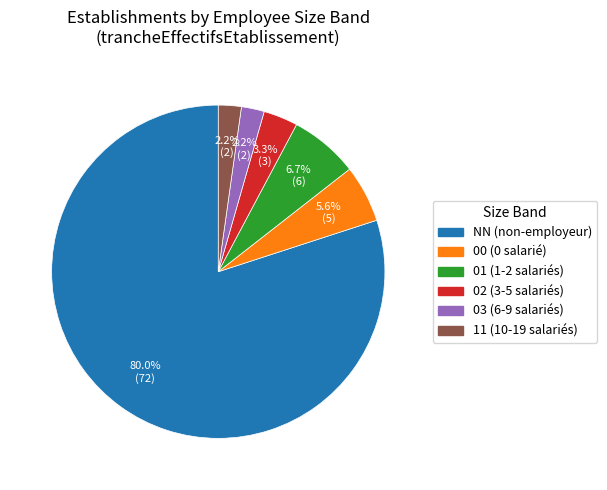

Count the number of slices in the pie.

6